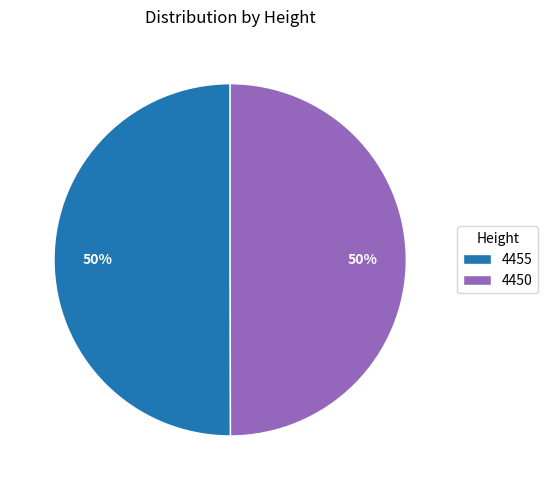

What percentage is the 4450 slice, to the nearest percent?

50%